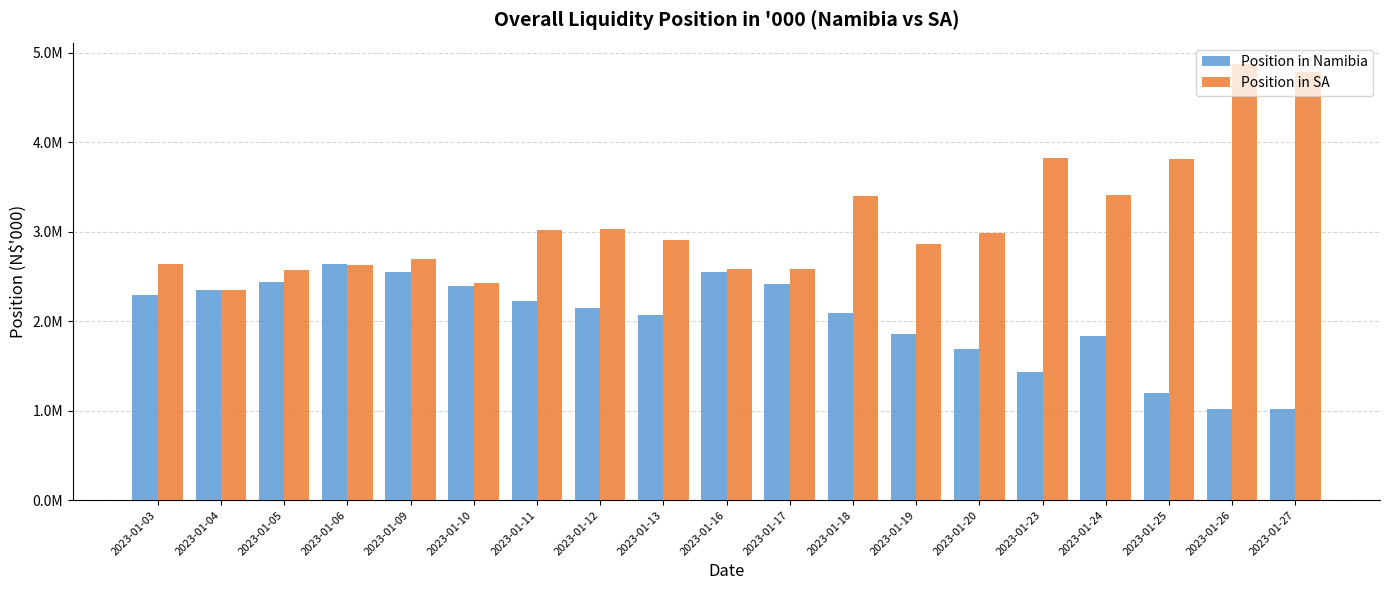

What value does the Position in SA series have at 2023-01-26?

4868792.5